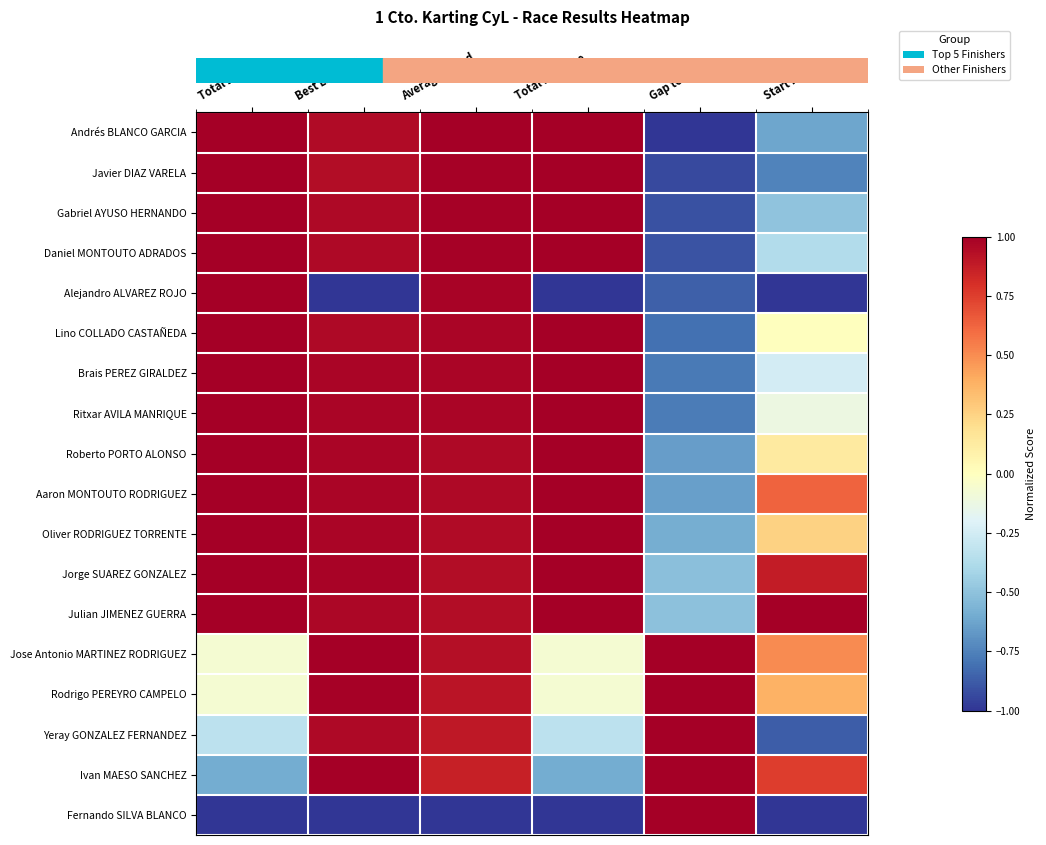

At which category does the chart reach its peak across all series?

Total Laps